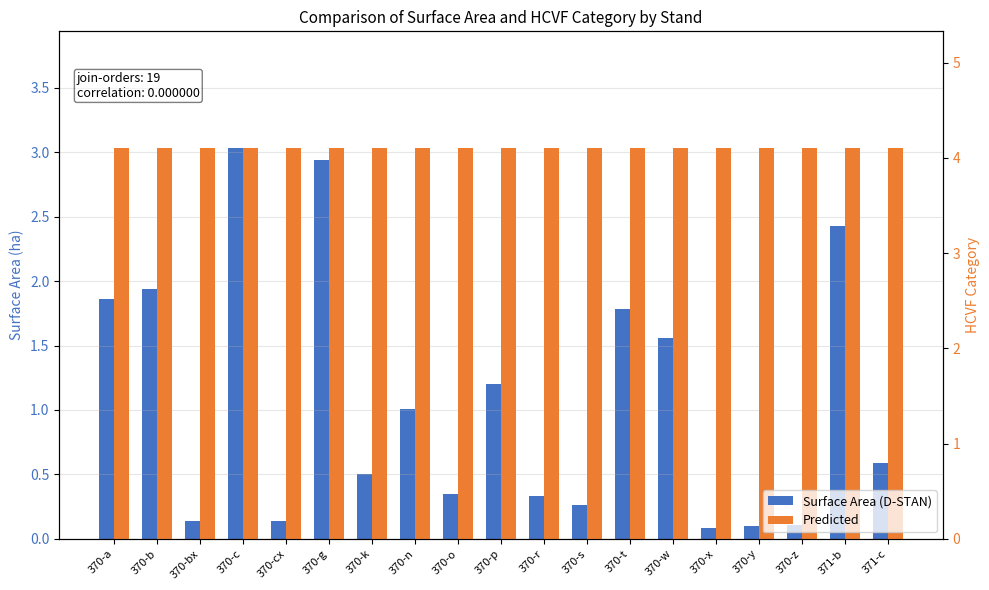

Rank the categories by Predicted value from highest to lowest.

370-a, 370-b, 370-bx, 370-c, 370-cx, 370-g, 370-k, 370-n, 370-o, 370-p, 370-r, 370-s, 370-t, 370-w, 370-x, 370-y, 370-z, 371-b, 371-c